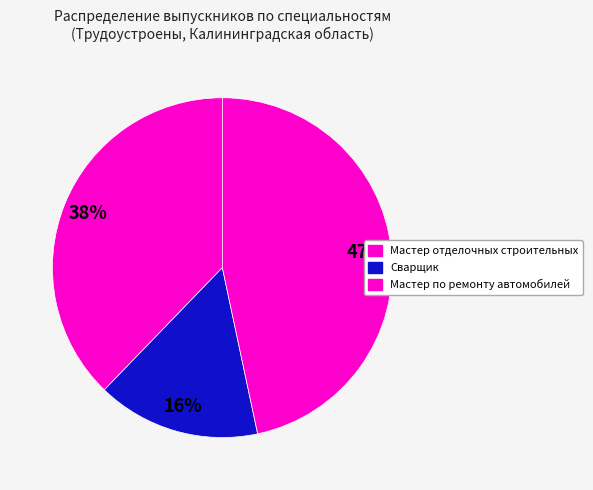

Count the number of slices in the pie.

3